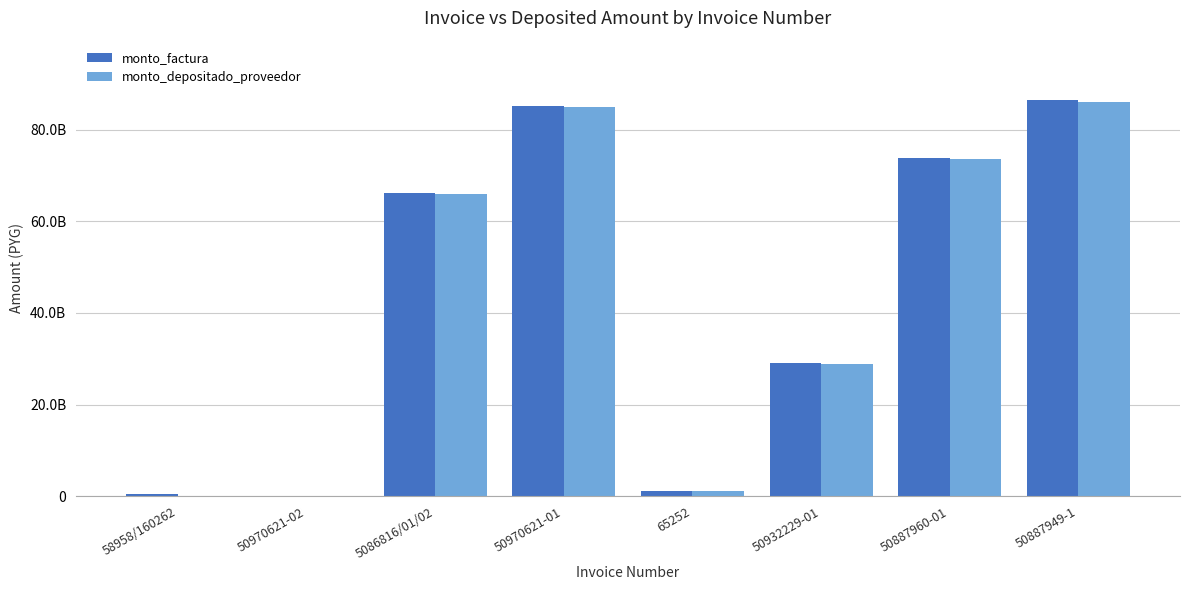

Reading left to right, list all the values displayed in this chart.

monto_factura: 431592619	114971190	66288096878	85278858327	1104443286	29022288080	73874717551	86490168809
monto_depositado_proveedor: 20626541	92699606	66022944509	84937742907	1100025525	28906198933	73579218700	86144208136